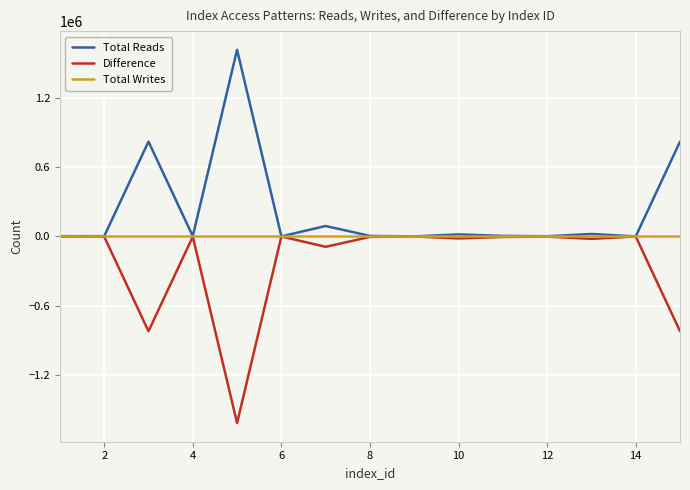

What is the average value of the Difference series?

-227167